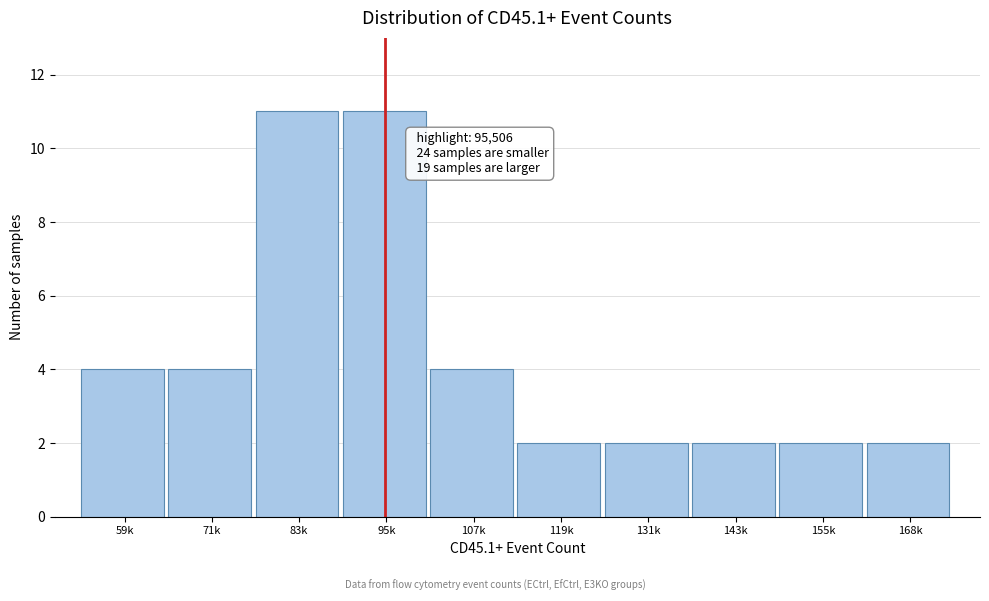

Reading left to right, list all the values displayed in this chart.

4	4	11	11	4	2	2	2	2	2